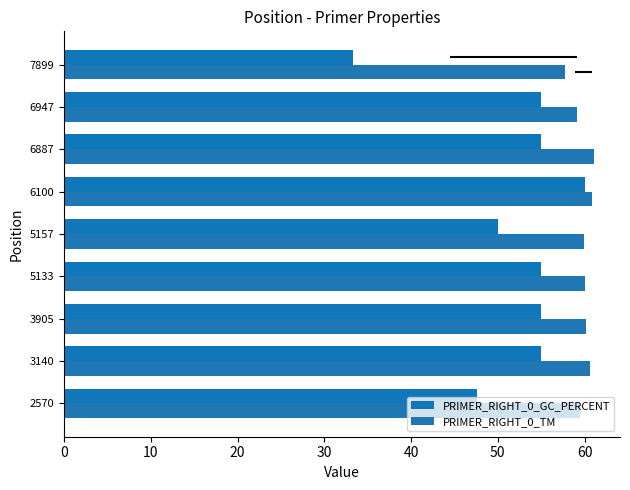

What is the highest value of the PRIMER_RIGHT_0_GC_PERCENT series?

60.0